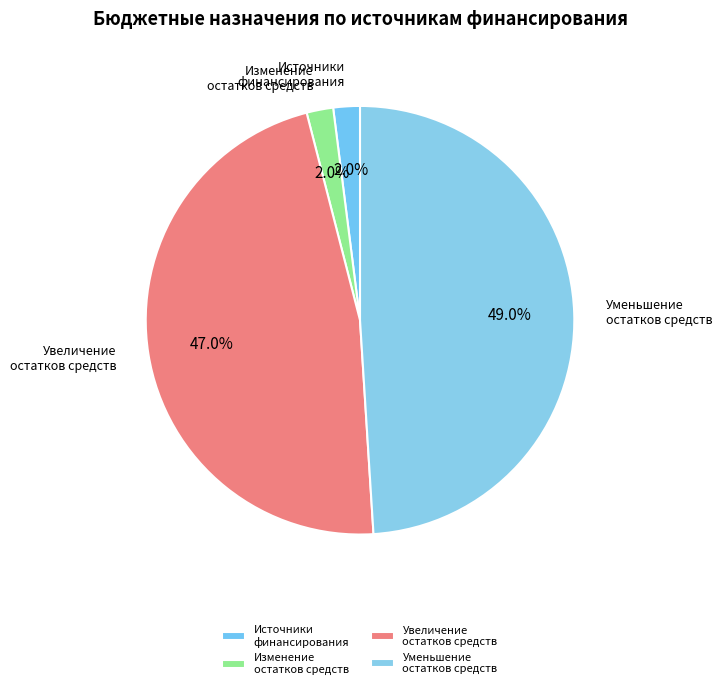

Combined, do Увеличение остатков средств and Источники финансирования account for over 50%?

No